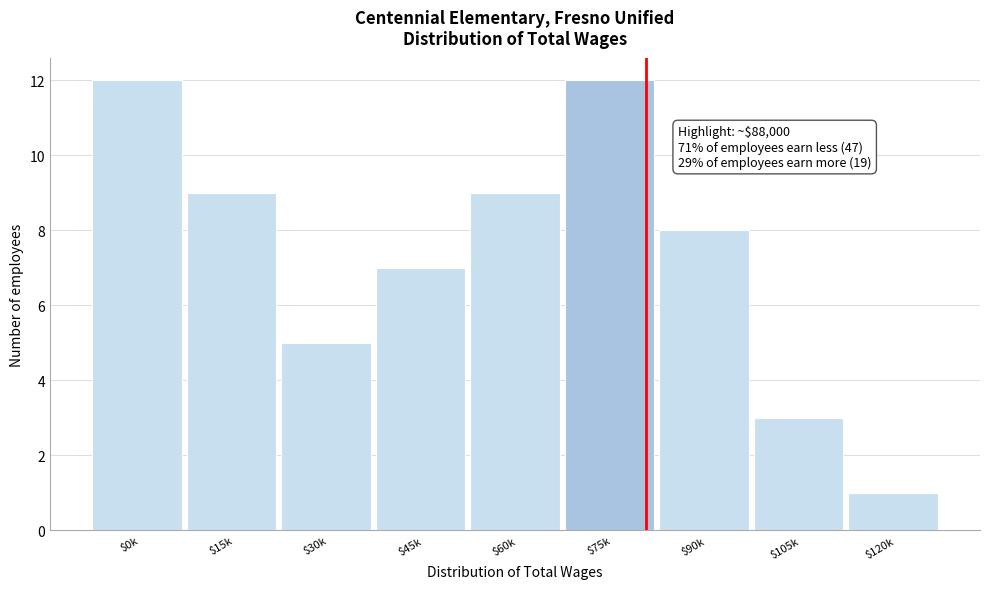

Reading left to right, extract all data points from this chart.

12	9	5	7	9	12	8	3	1